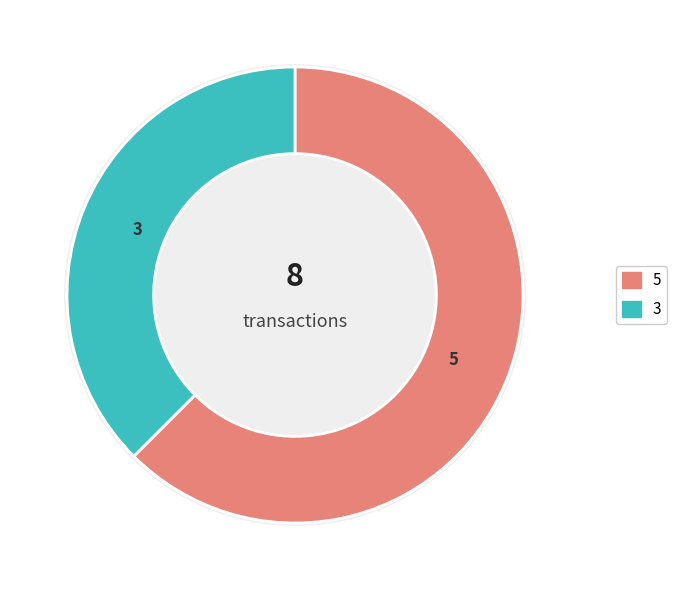

What is the change in value from Regular (io_index=5) to Vote (io_index=3)?

-2